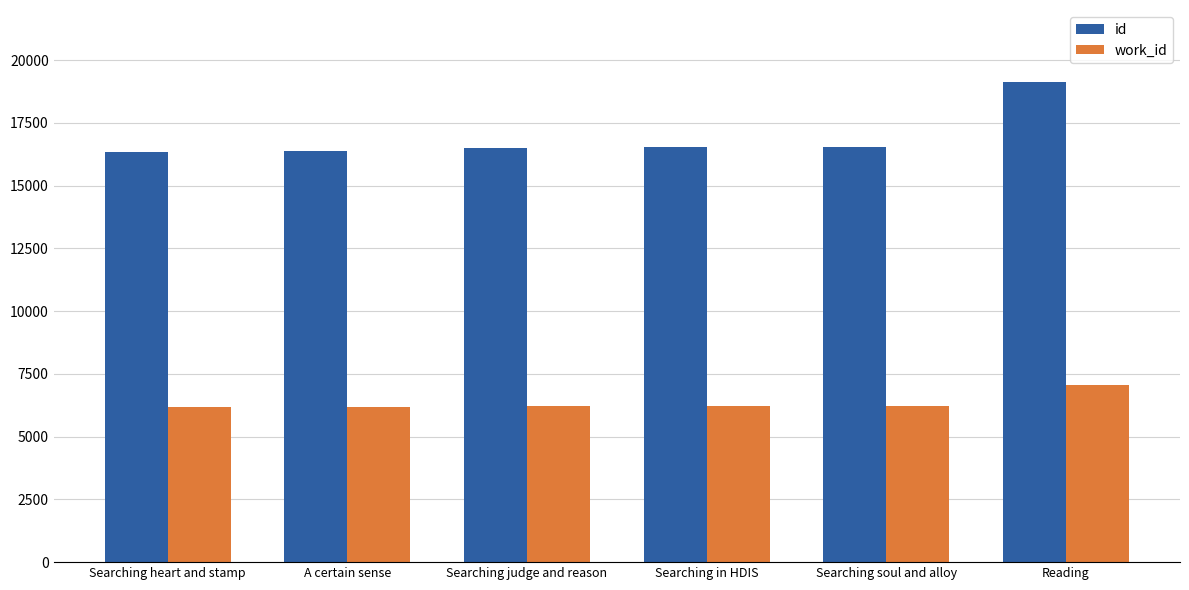

Which series has the largest range (max minus min)?

id